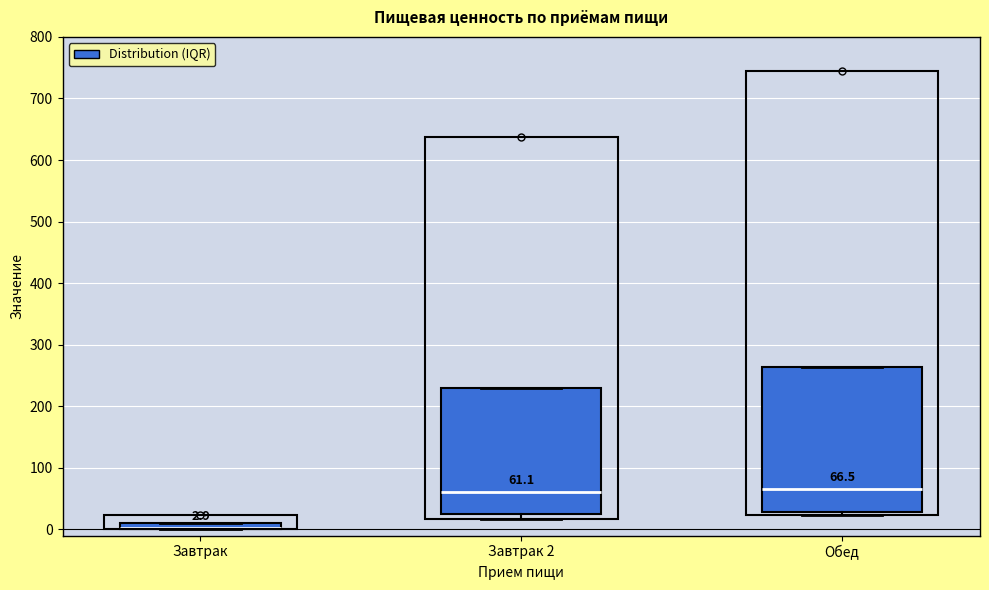

Which box is the tallest, from its lower edge to its upper edge?

Обед